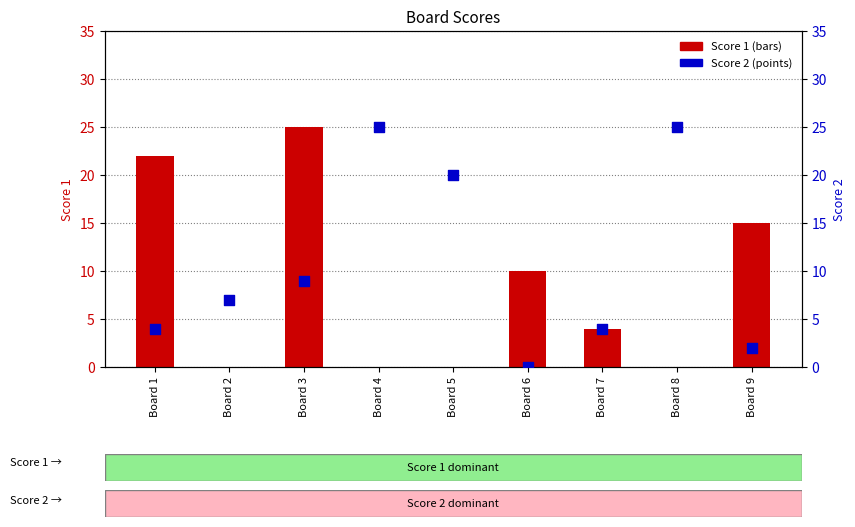

Which series contains the lowest Y value?

Score 1